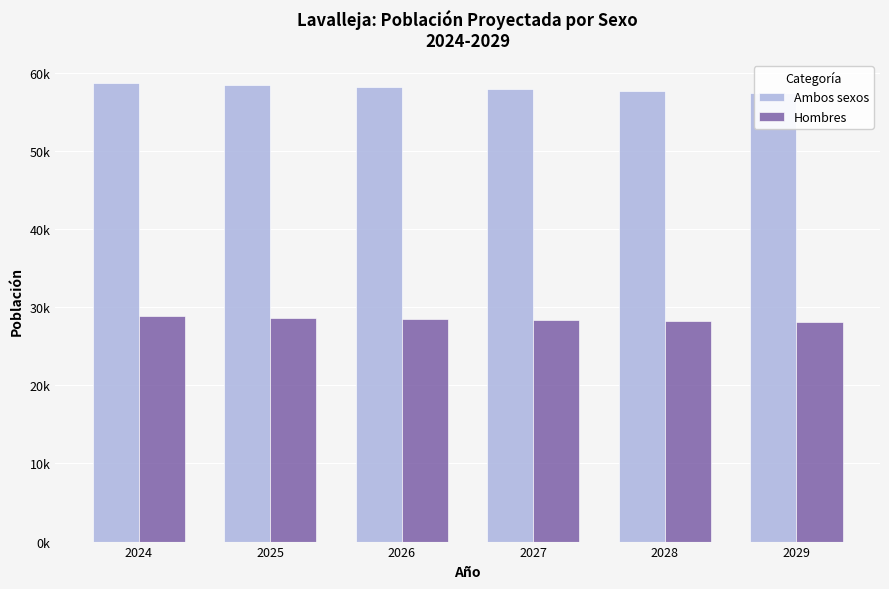

What is the difference between the maximum and minimum values in the Ambos sexos series?

1342.5